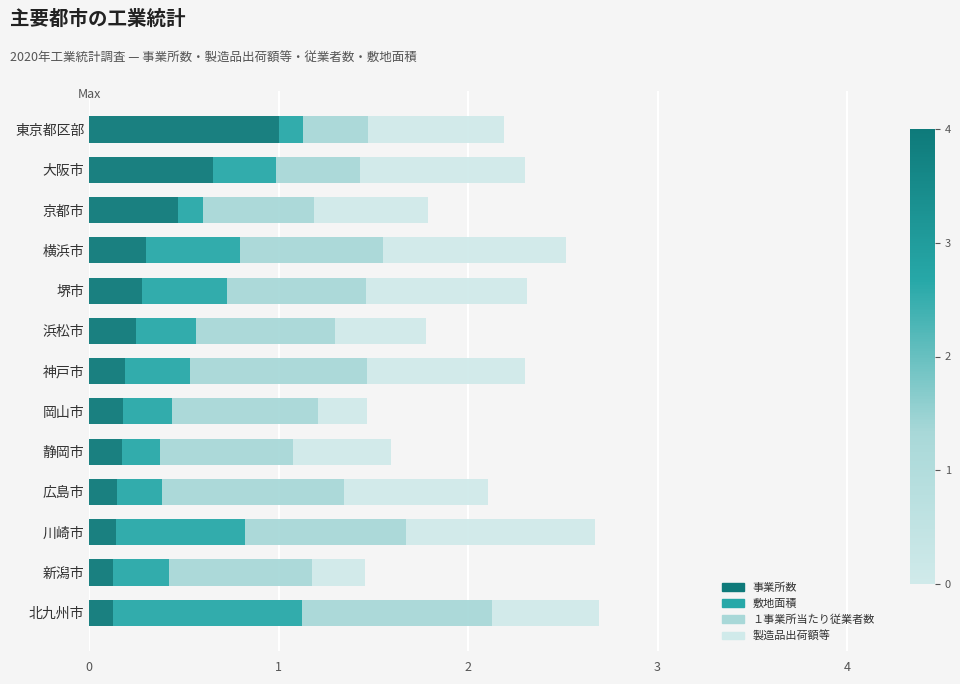

What is the difference between the 事業所数 values at 大阪市 and 静岡市?

0.5